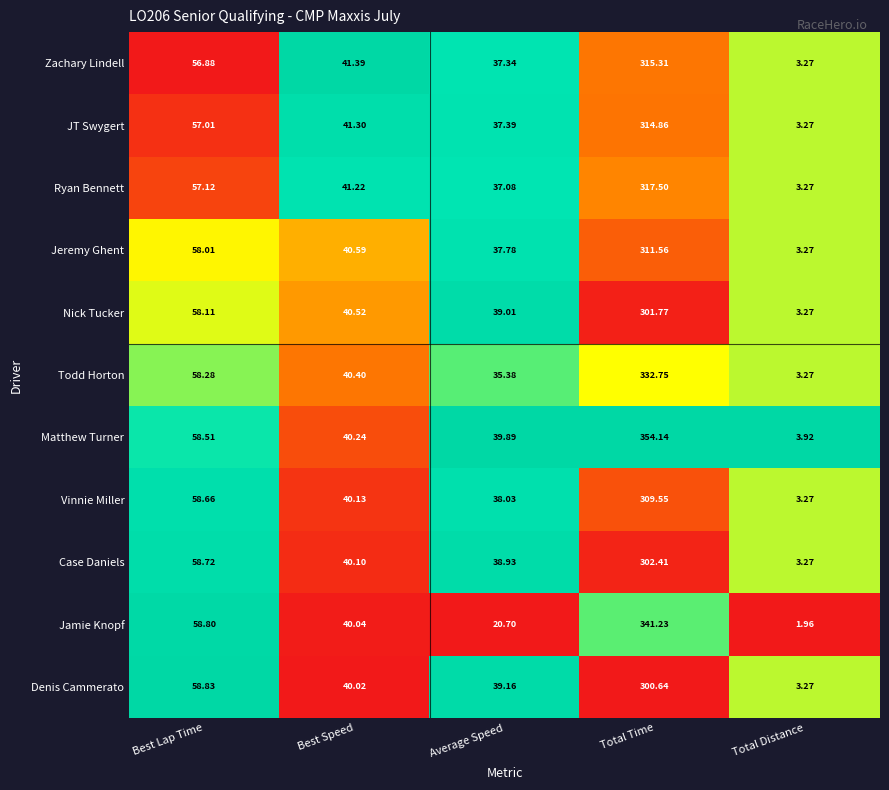

Which series has the largest range (max minus min)?

Matthew Turner